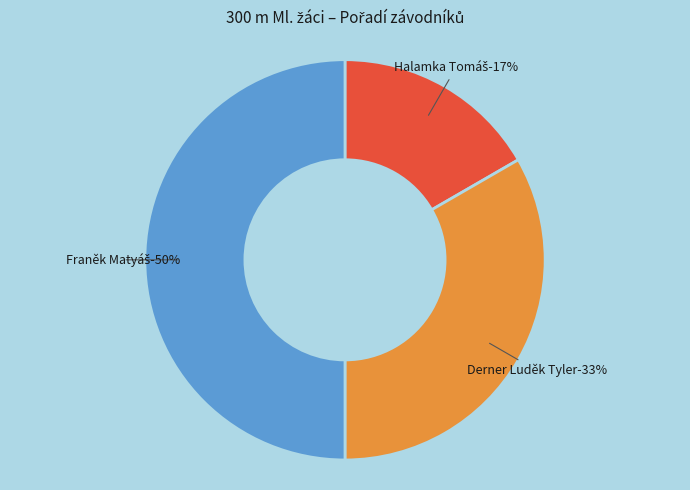

Is it true that Derner Luděk Tyler is 40% of the pie?

False